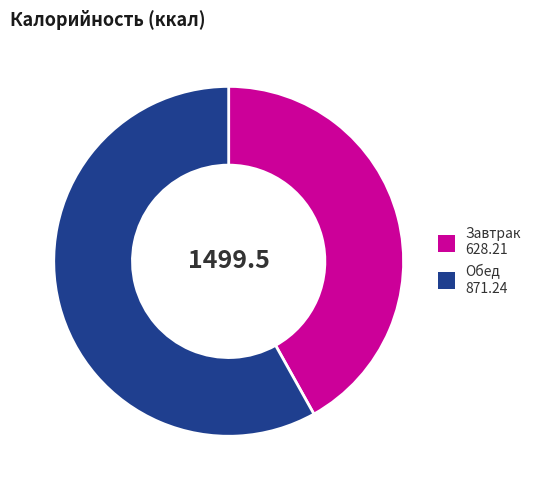

Rank the categories by value from lowest to highest.

Завтрак, Обед